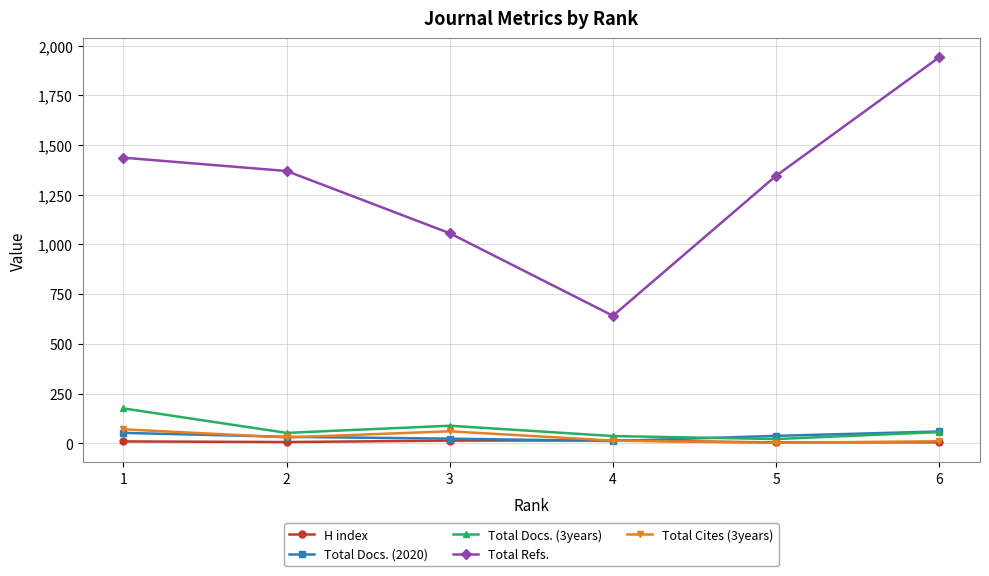

True or false: Total Docs. (2020) and Total Refs. intersect in this chart.

False